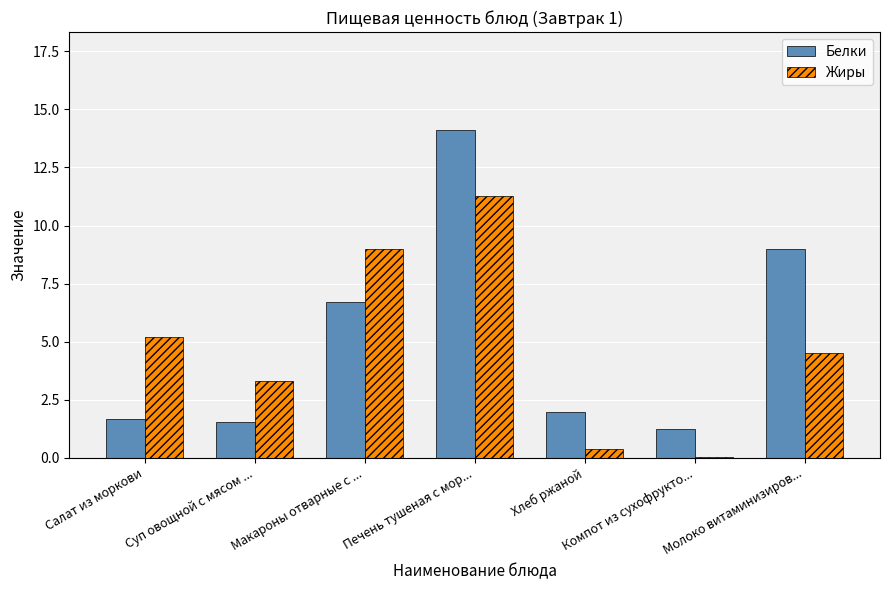

What is the sum of all Белки values?

36.2